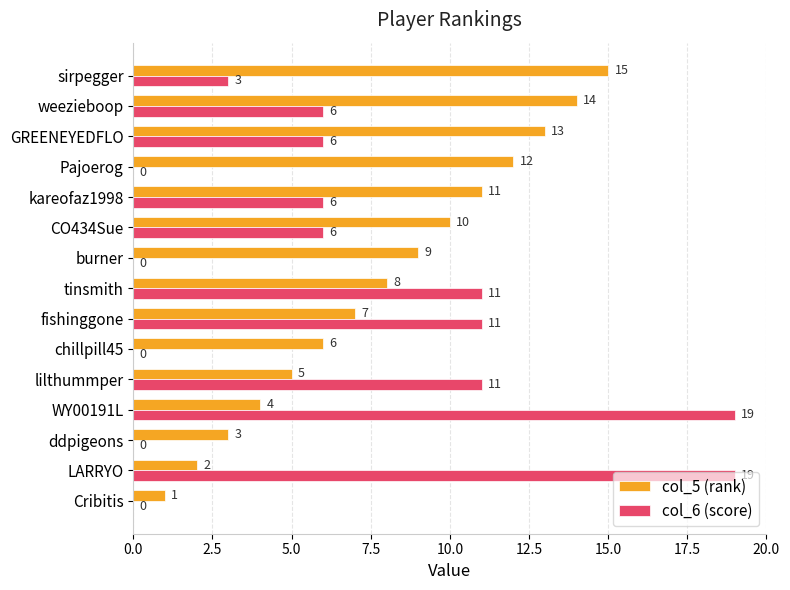

Between lilthummper and sirpegger, which series saw the biggest shift?

col_5 (rank)